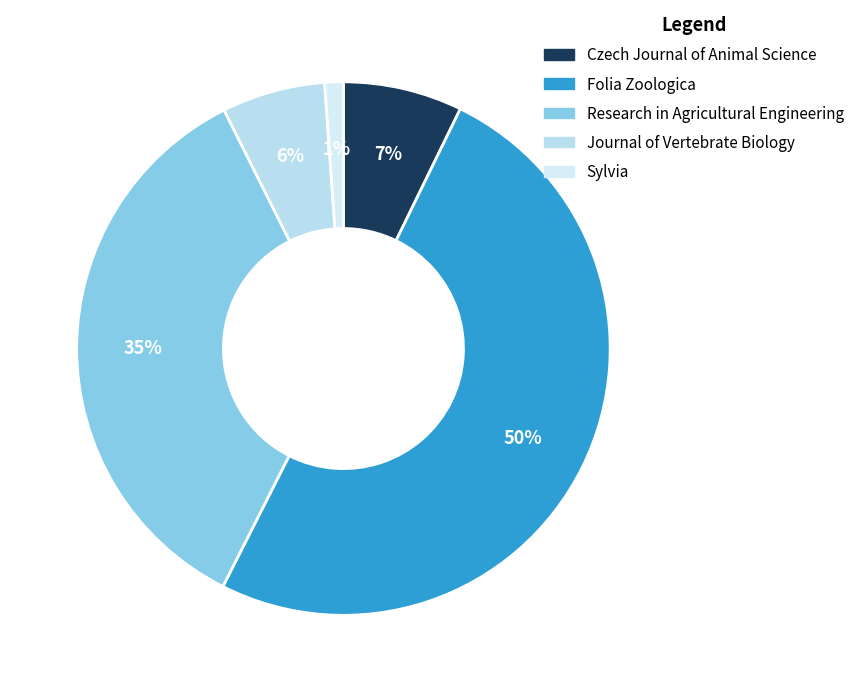

How many slices are in this pie chart?

5